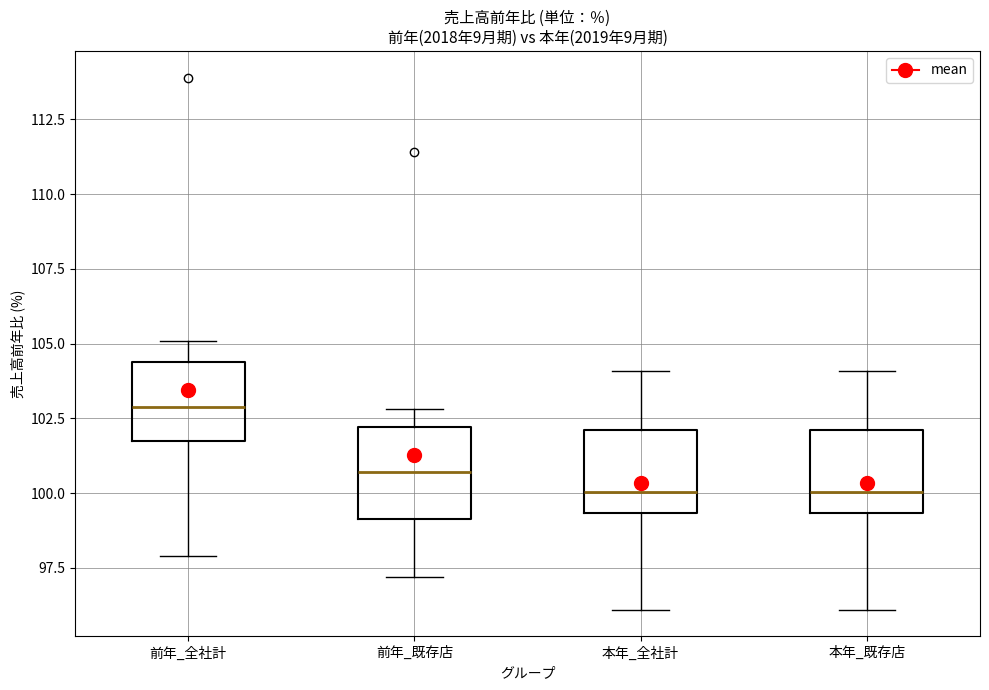

Reading left to right, transcribe this box plot: for each box, give where its median line is, the range the box spans, and where its two whiskers end, as read against the y-axis. The values are not printed on the chart, so give them approximately, as read against the axis.

前年_全社計: median 103.0, box 102.0 to 104.5, whiskers 98.0 to 105.0
前年_既存店: median 100.5, box 99.0 to 102.0, whiskers 97.0 to 103.0
本年_全社計: median 100.0, box 99.5 to 102.0, whiskers 96.0 to 104.0
本年_既存店: median 100.0, box 99.5 to 102.0, whiskers 96.0 to 104.0